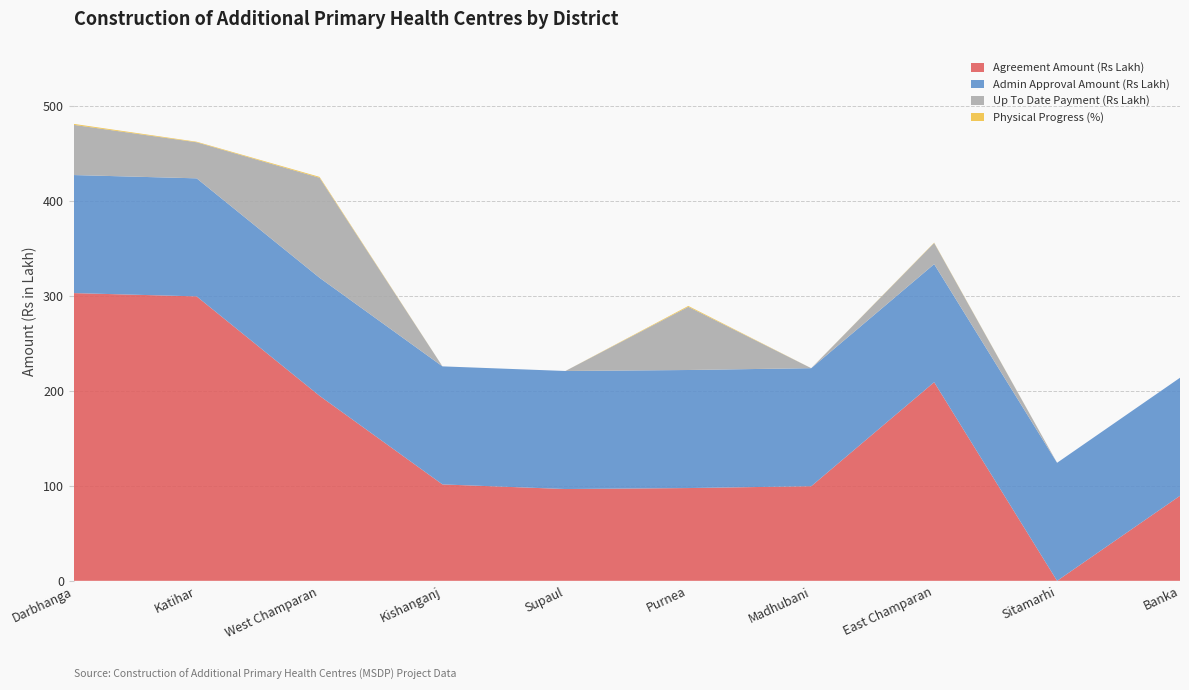

Reading left to right, list all the values displayed in this chart.

Agreement Amount (Rs Lakh): 303.0	299.6	194.8	101.5	96.7	97.7	99.6	209.2	0.0	89.5
Admin Approval Amount (Rs Lakh): 124.3	124.3	124.3	124.3	124.3	124.3	124.3	124.3	124.3	124.3
Up To Date Payment (Rs Lakh): 52.9	38.0	105.3	0.0	0.0	66.6	0.0	22.3	0.0	0.0
Physical Progress (%): 1.0	0.6	0.9	0.0	0.0	0.9	0.0	0.3	0.0	0.0